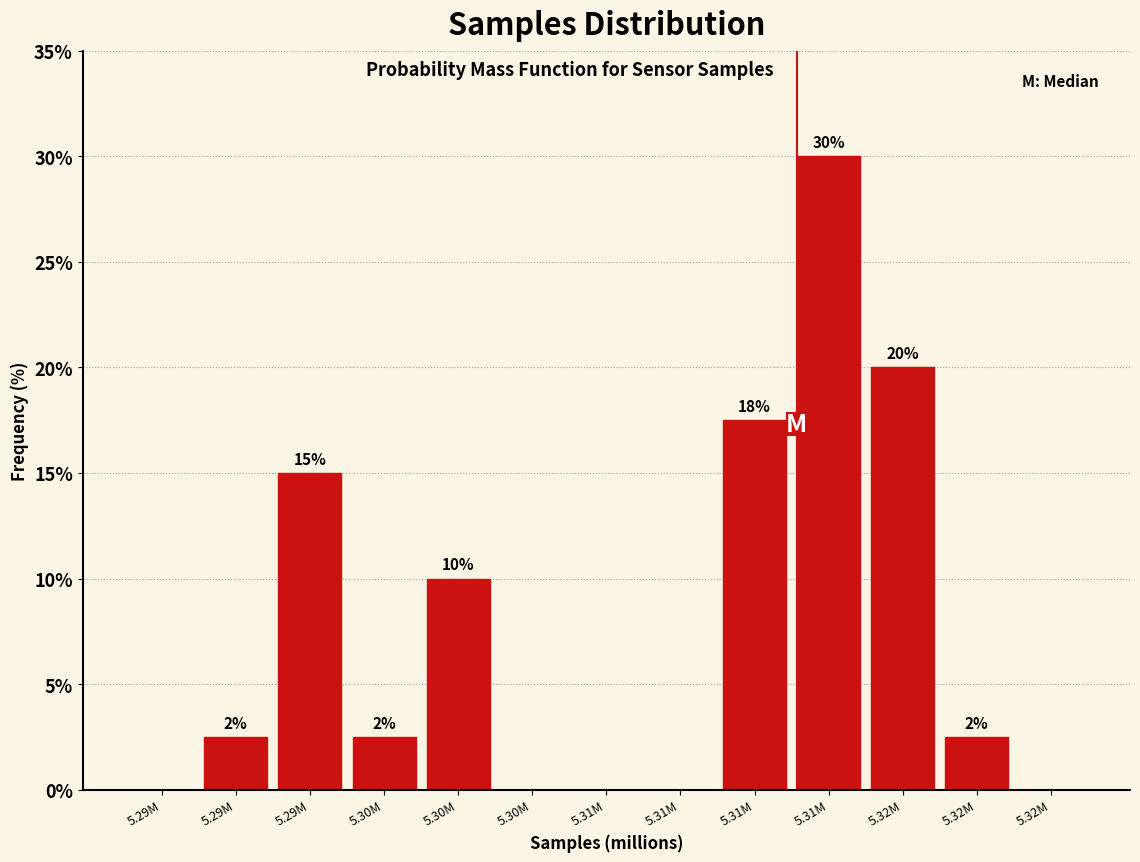

Are the bars horizontal?

No